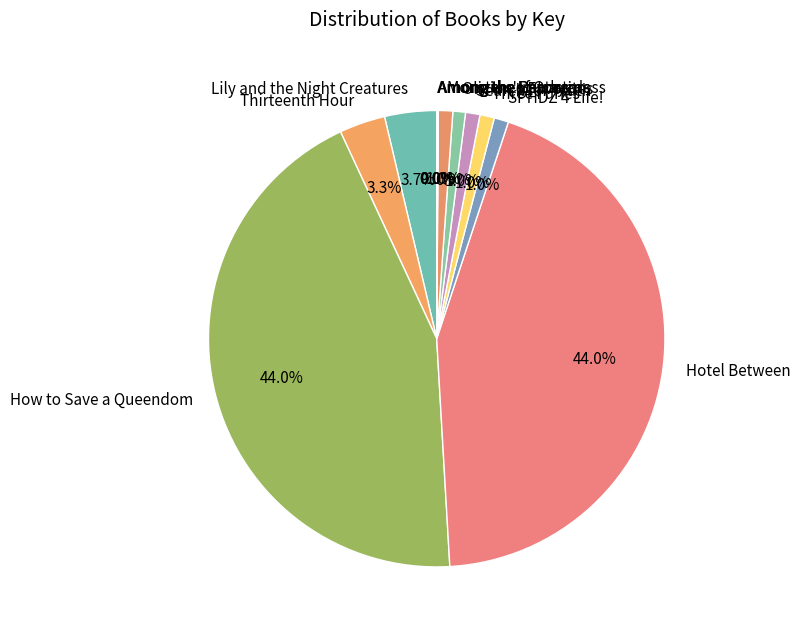

Approximately how many times larger is the value at SPHDZ 4 Life! compared to Monsters of Otherness?

1.0